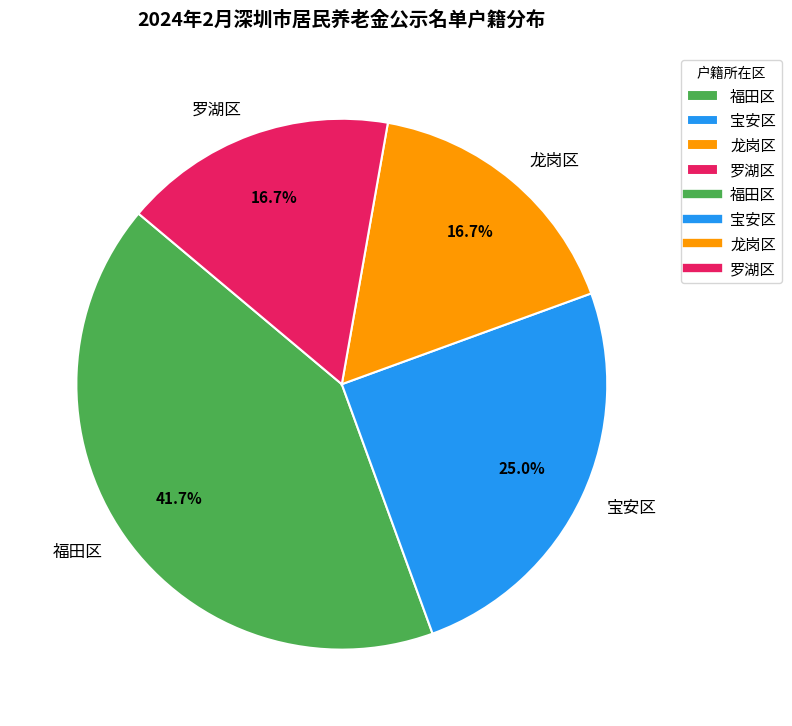

How many segments does this pie chart have?

4